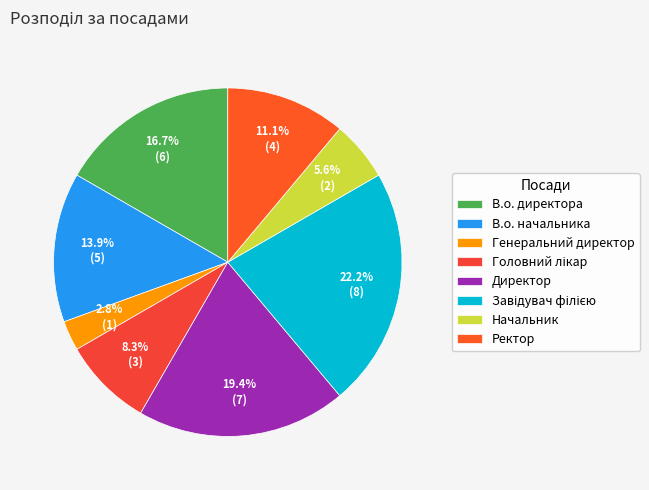

To the nearest percent, what is the combined percentage of Ректор and Завідувач філією?

33%